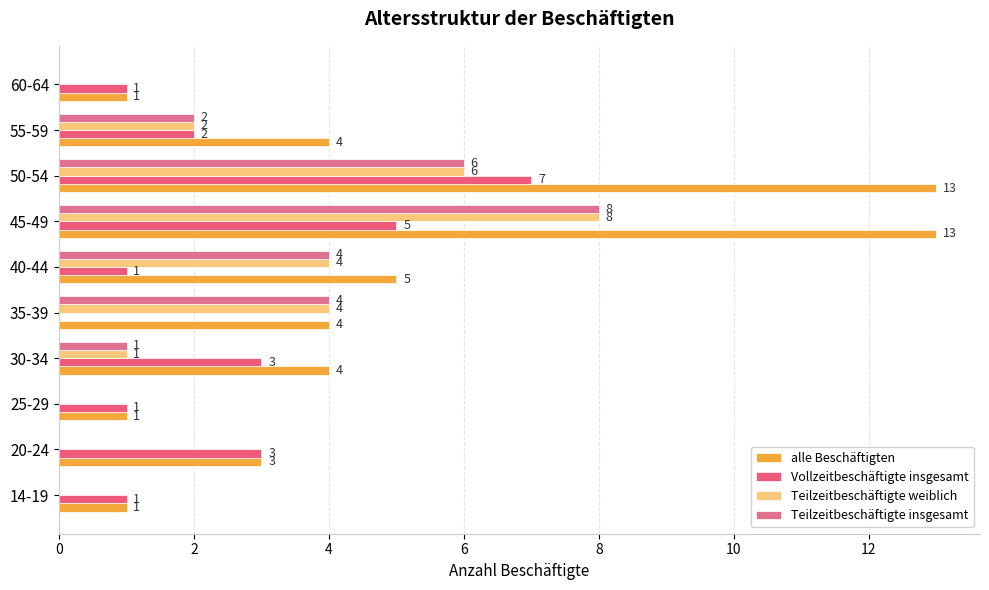

What is the sum of all Vollzeitbeschäftigte insgesamt values?

24